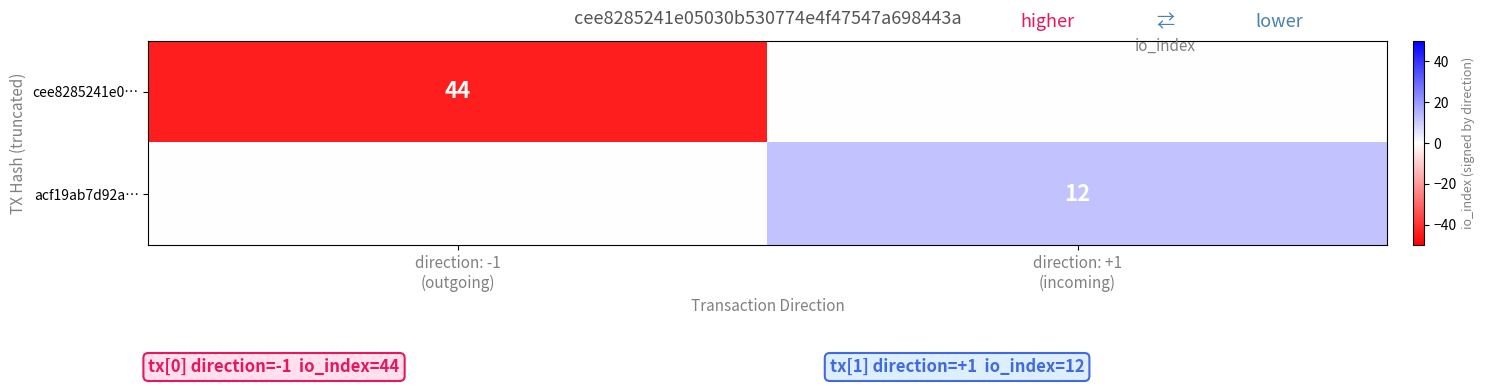

What is the maximum value shown in the chart?

12